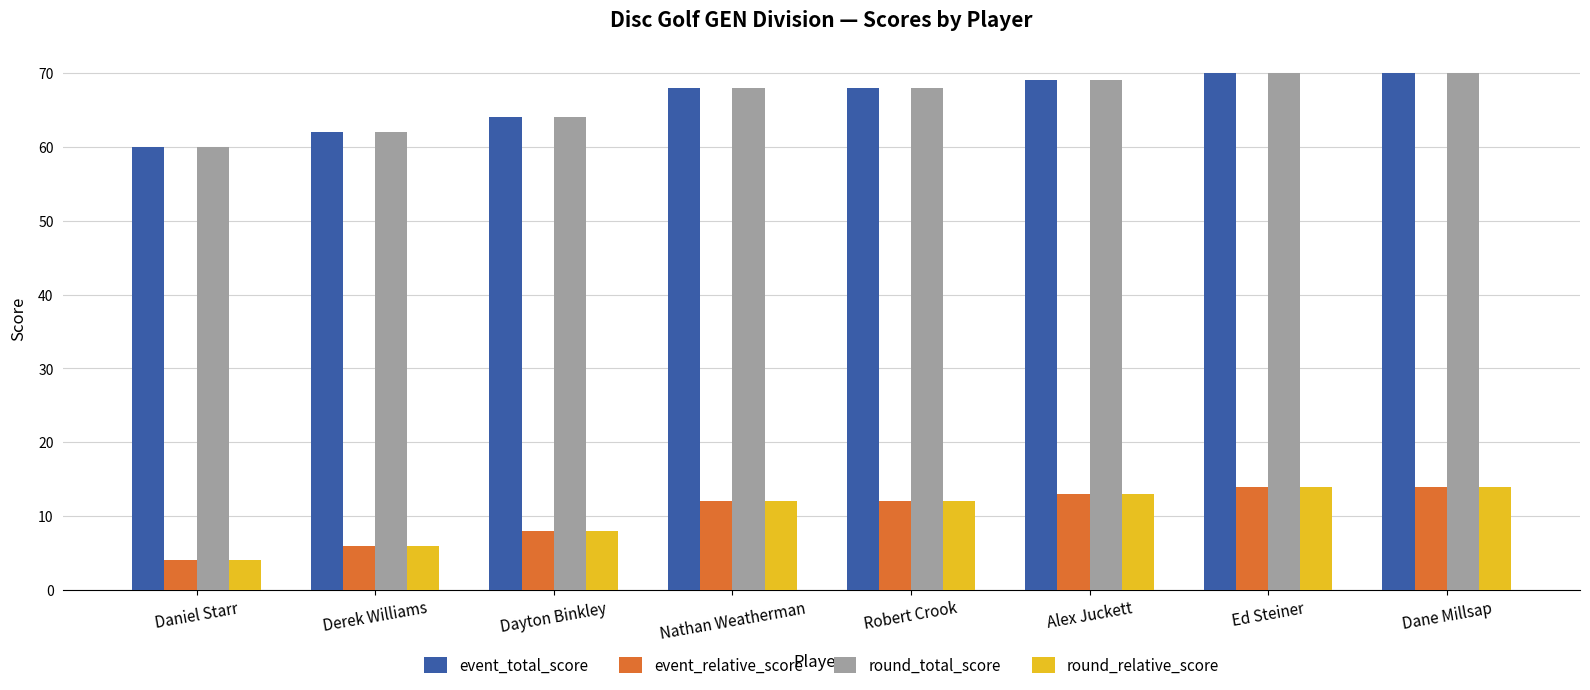

Read the event_total_score value at Robert Crook.

68